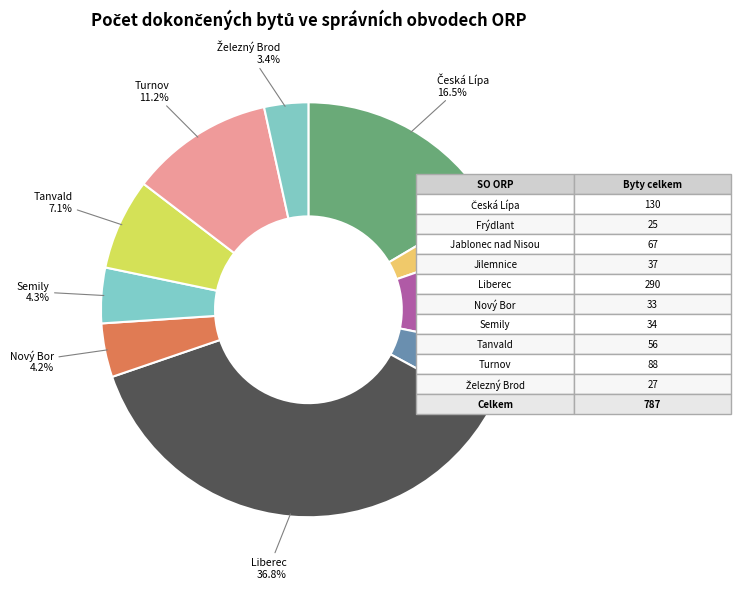

What percentage do Tanvald and Nový Bor together represent?

11.3%